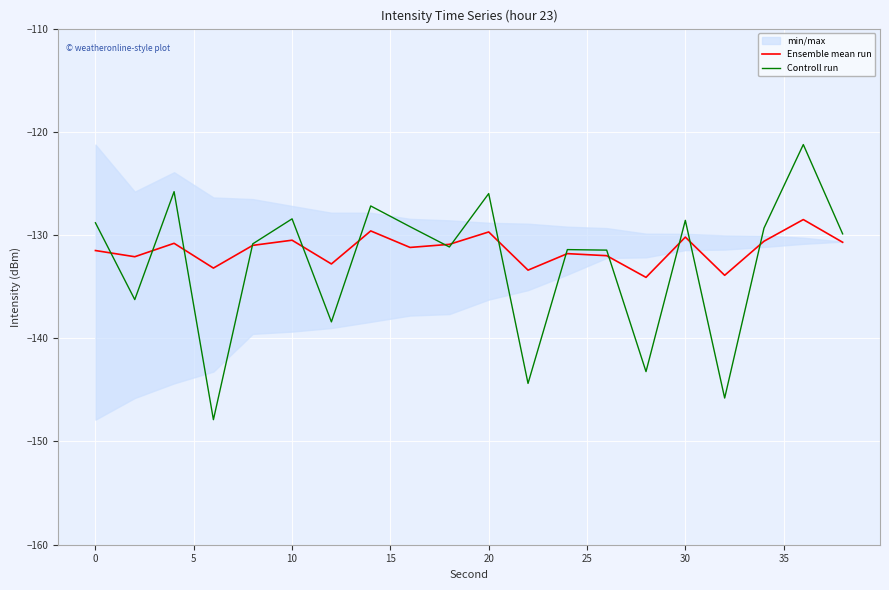

The Controll run series shows -128.8 at 0. True or false?

True